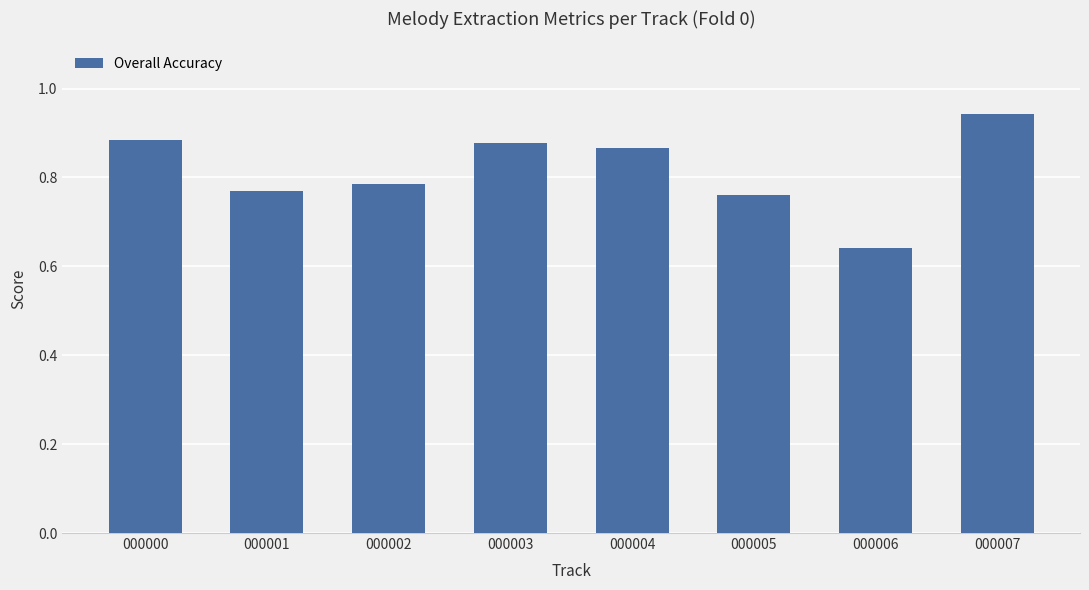

What is the sum of all values?

6.5